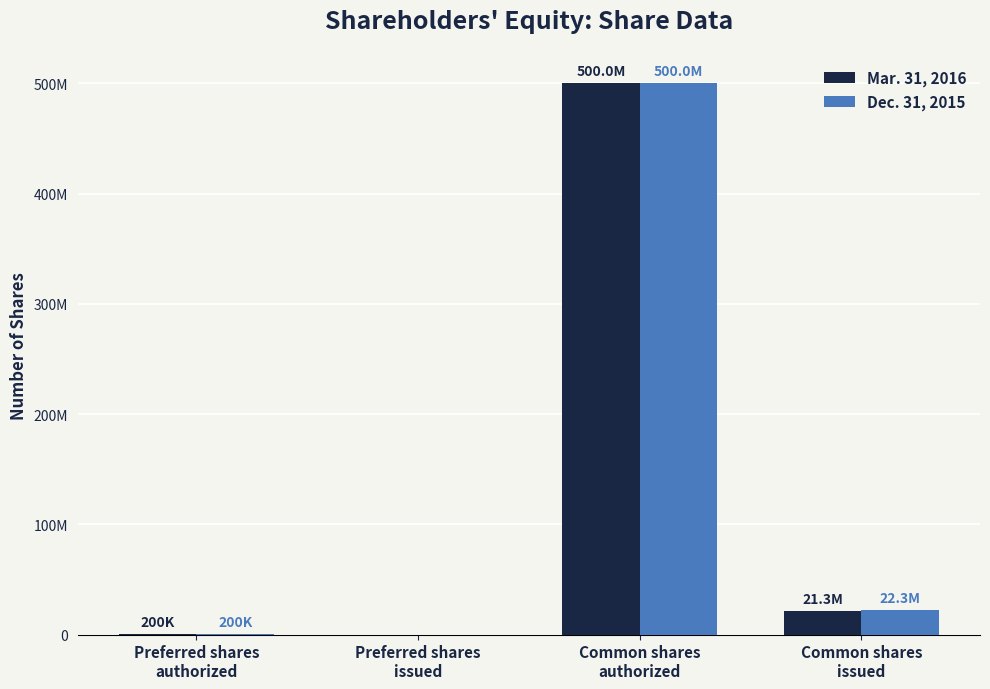

Are the bars grouped side by side (vs. stacked)?

Yes